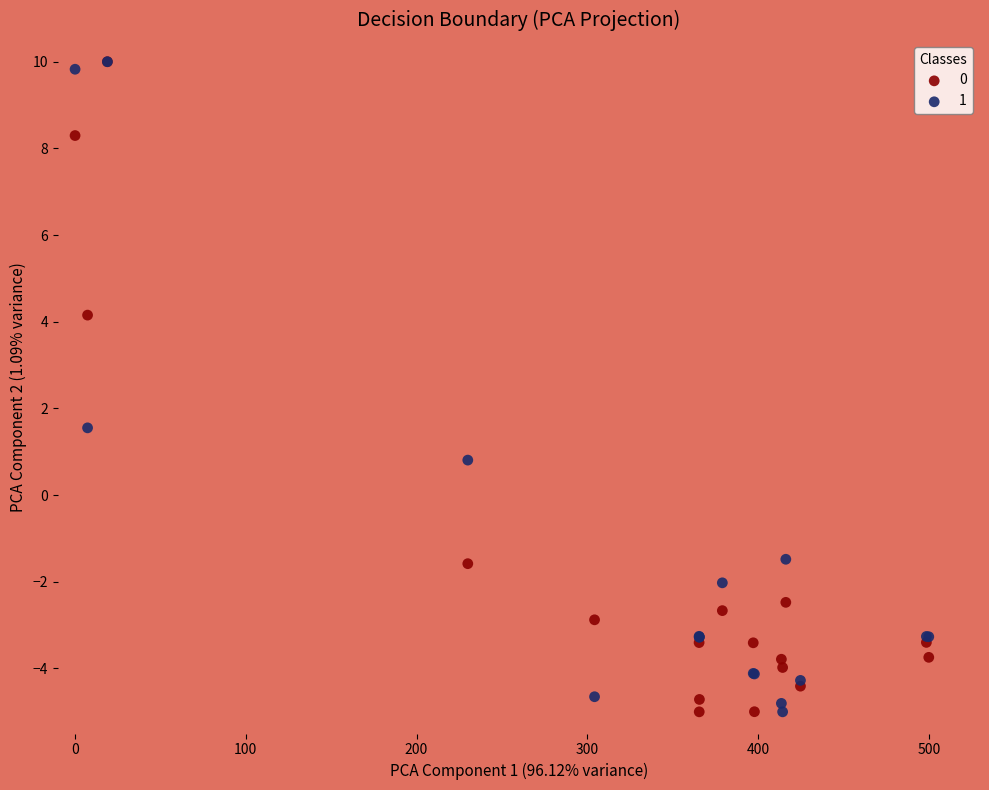

In the 0 series, what Y value is closest to 2?

4.2